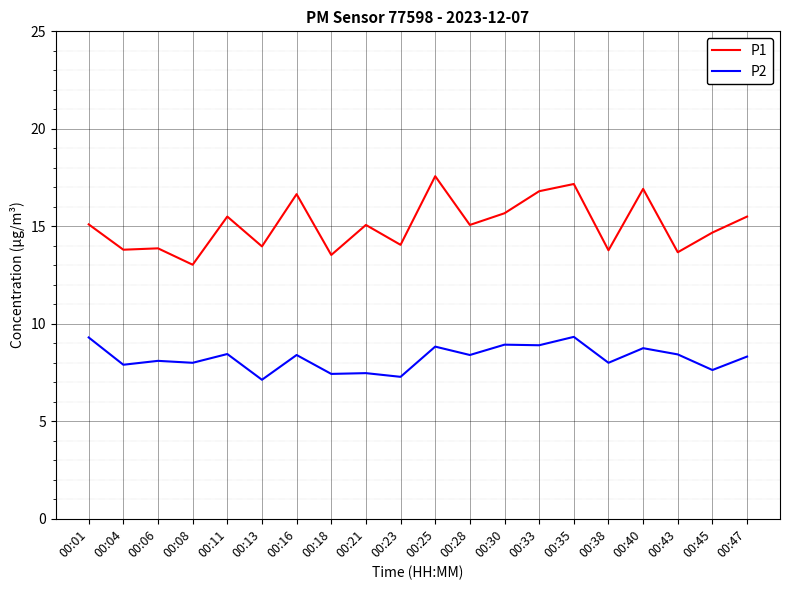

Is it true that P1 equals 30.0 at 00:35?

False